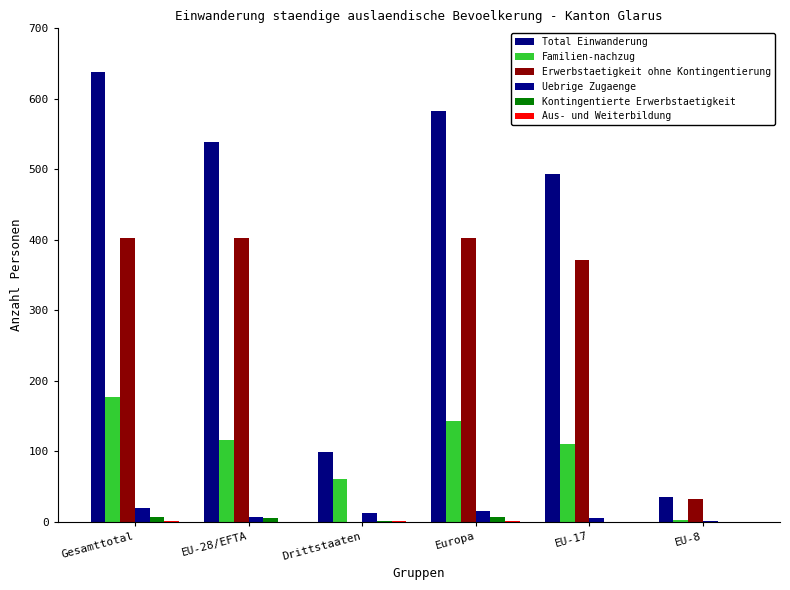

True or false: Kontingentierte Erwerbstaetigkeit has a value of 0 at EU-17.

True